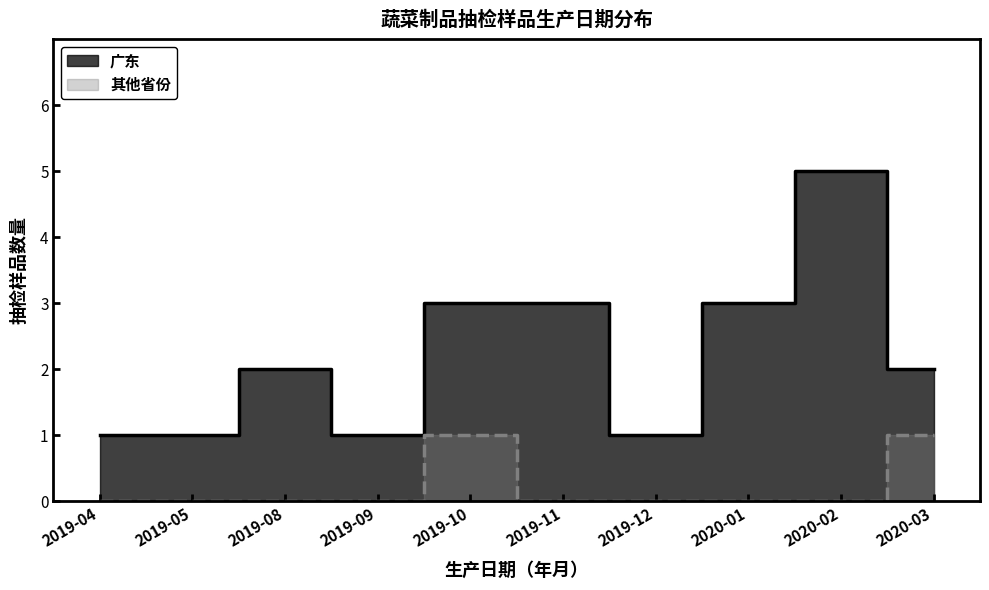

True or false: 广东 and 其他省份 cross at least once.

False